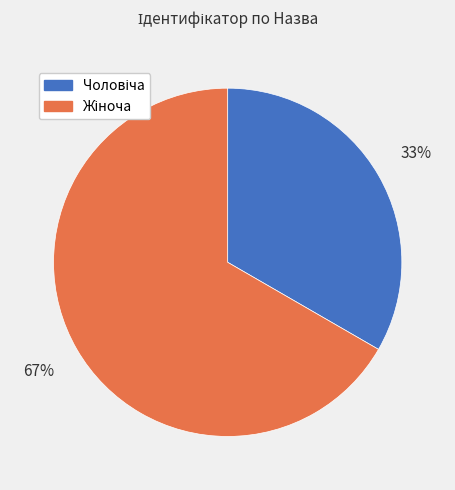

Count the number of slices in the pie.

2